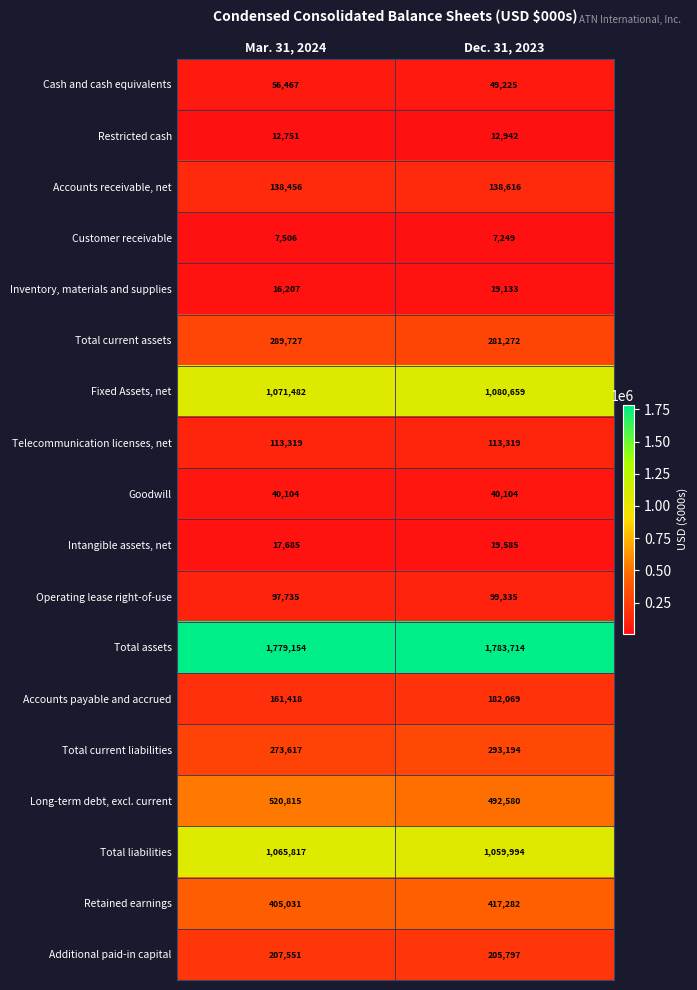

What is the maximum value for Inventory, materials and supplies?

19133